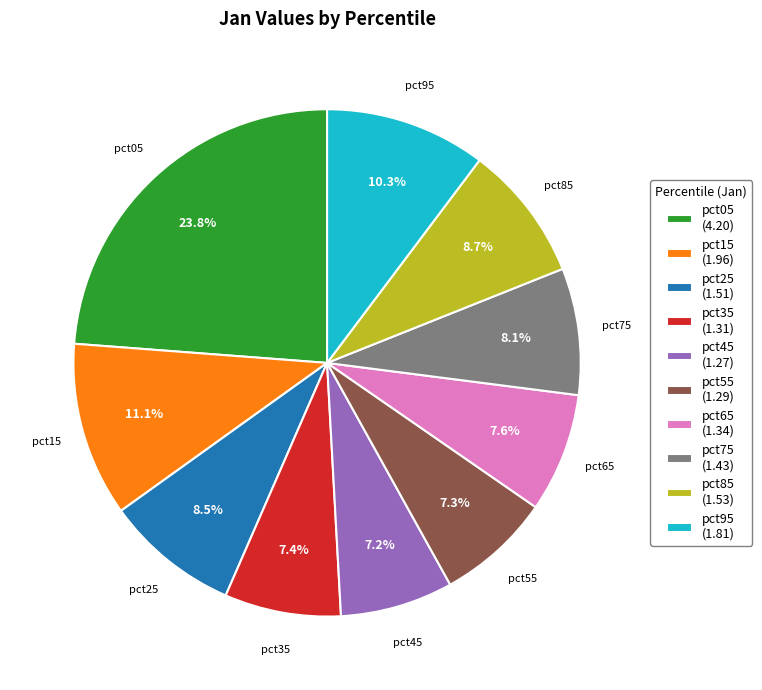

Approximately how many times larger is the value at pct85 compared to pct65?

1.1